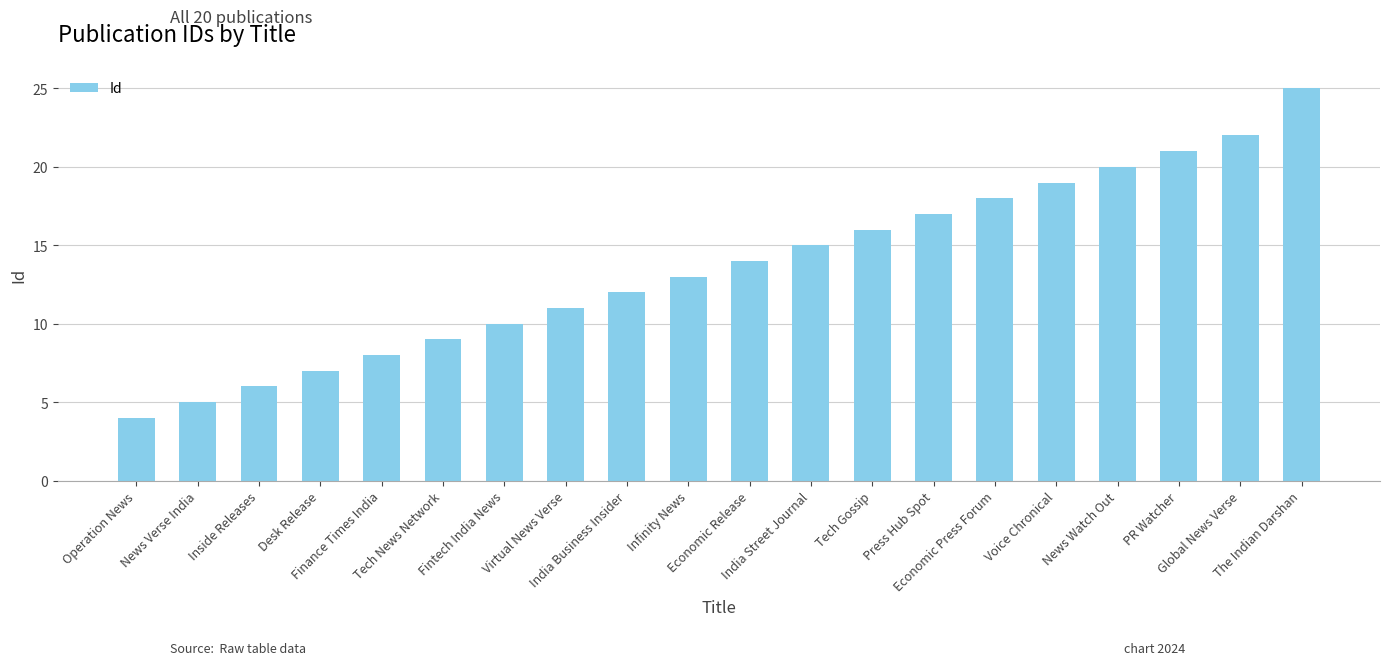

What is the ratio of the value at Economic Release to the value at Desk Release?

2.0